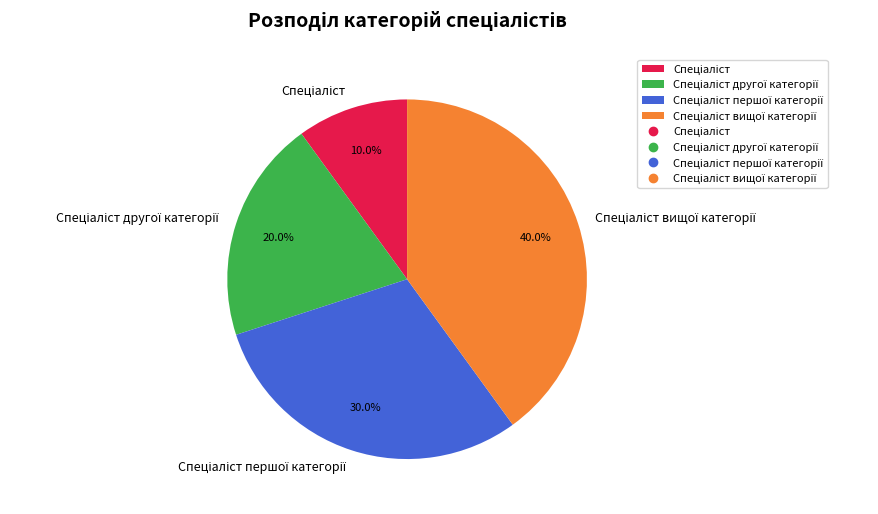

Is there a majority slice in this chart?

No